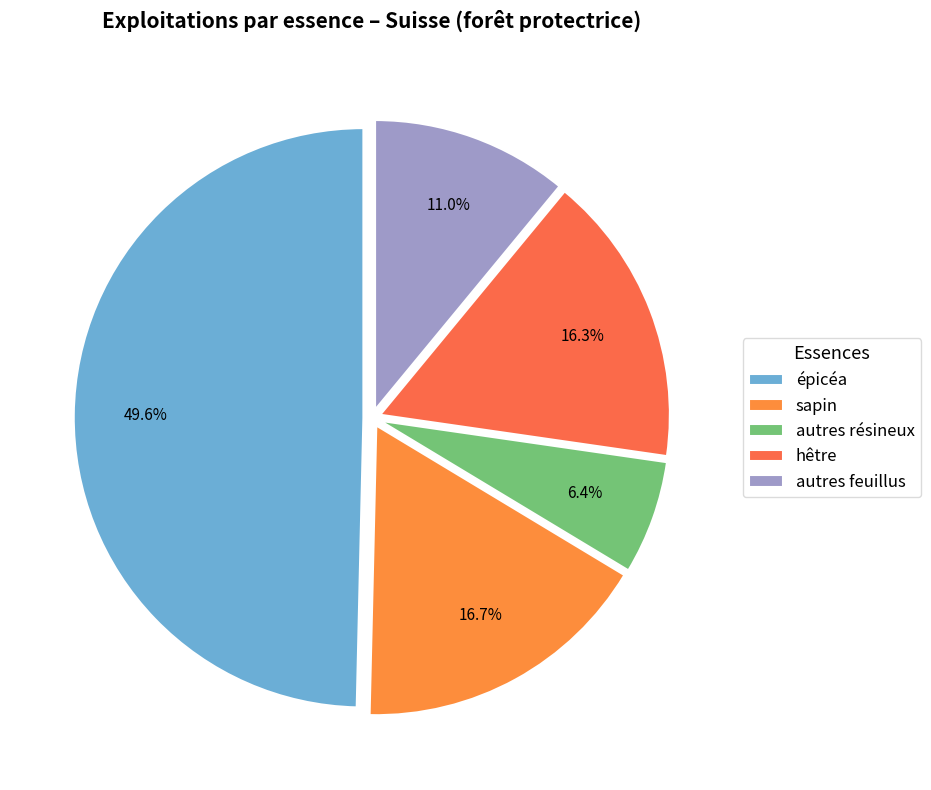

How many segments does this pie chart have?

5